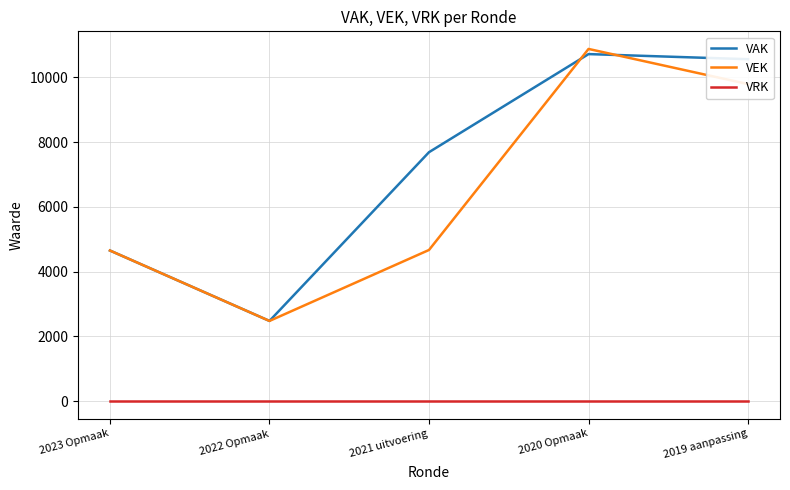

What is the highest value of the VAK series?

10718